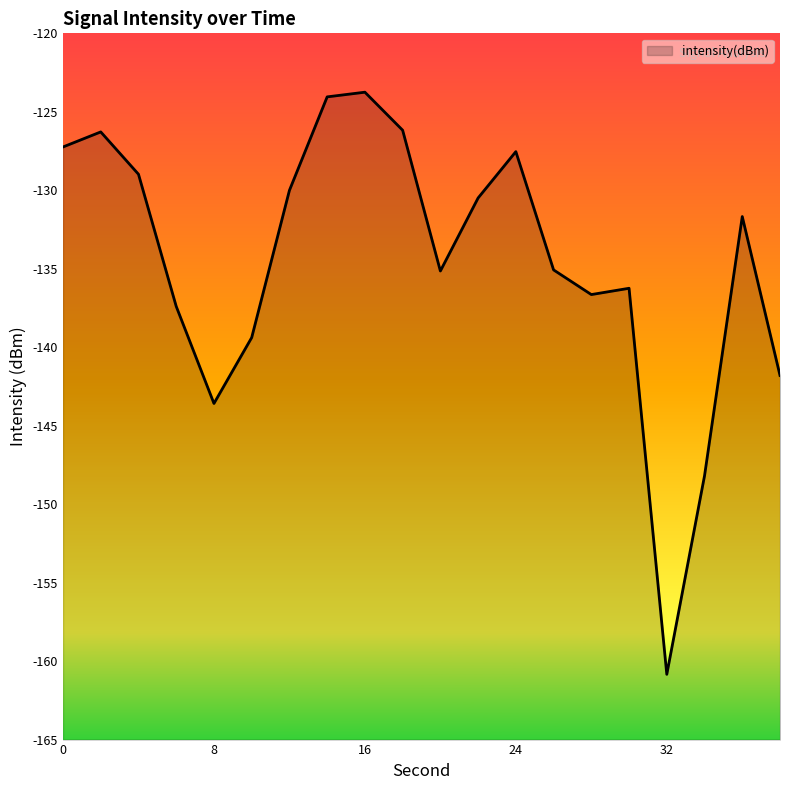

What is the approximate value at 2?

-126.3